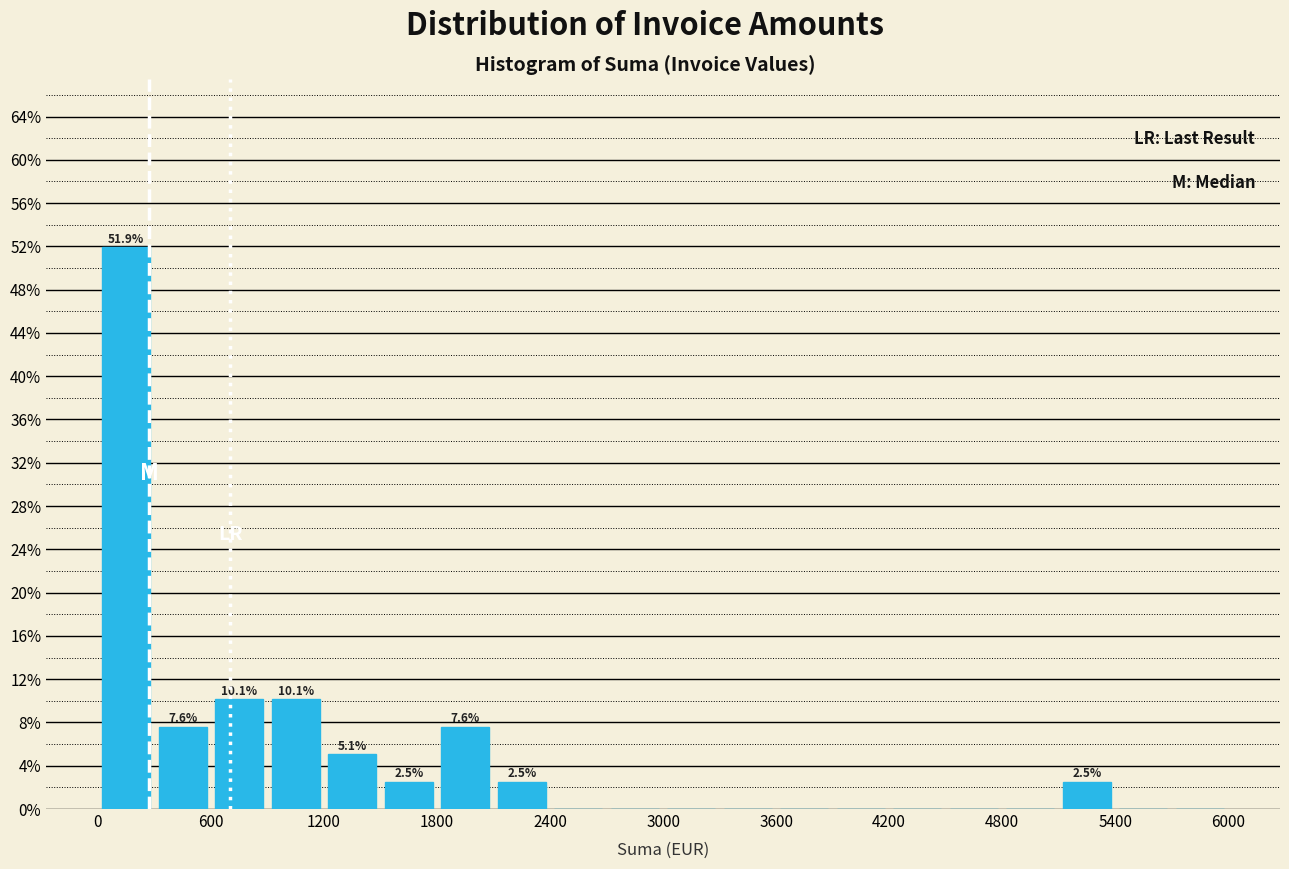

Around what value on the x-axis is the tallest bar? Give the approximate position of its centre, as read against the axis.

200